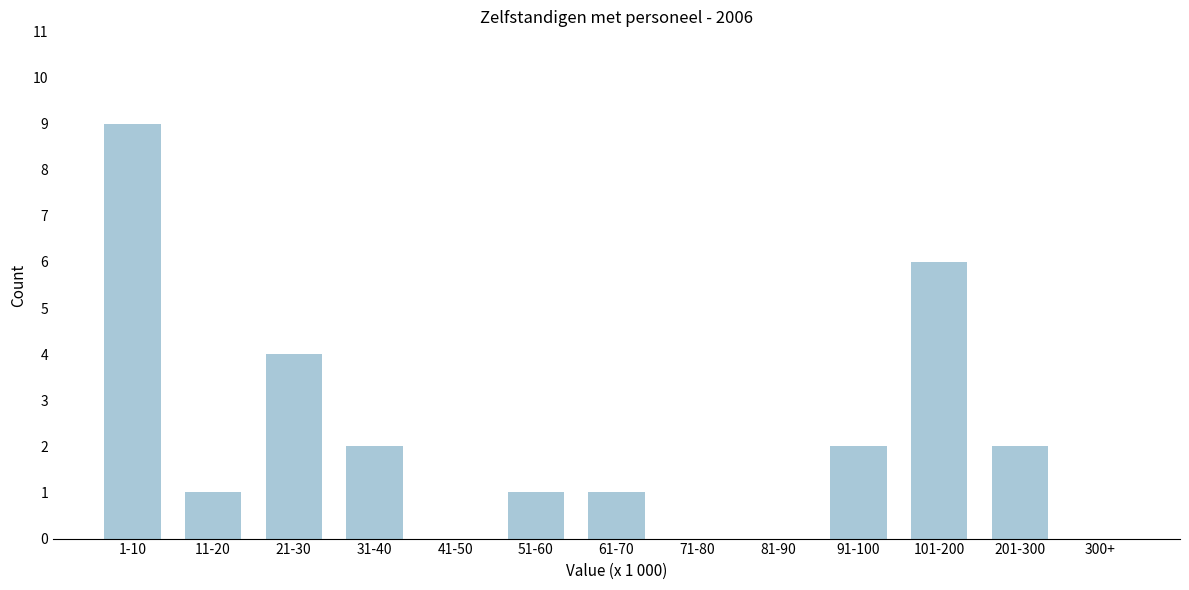

Reading left to right, transcribe all the data shown in this chart.

1-10=9	11-20=1	21-30=4	31-40=2	41-50=0	51-60=1	61-70=1	71-80=0	81-90=0	91-100=2	101-200=6	201-300=2	300+=0